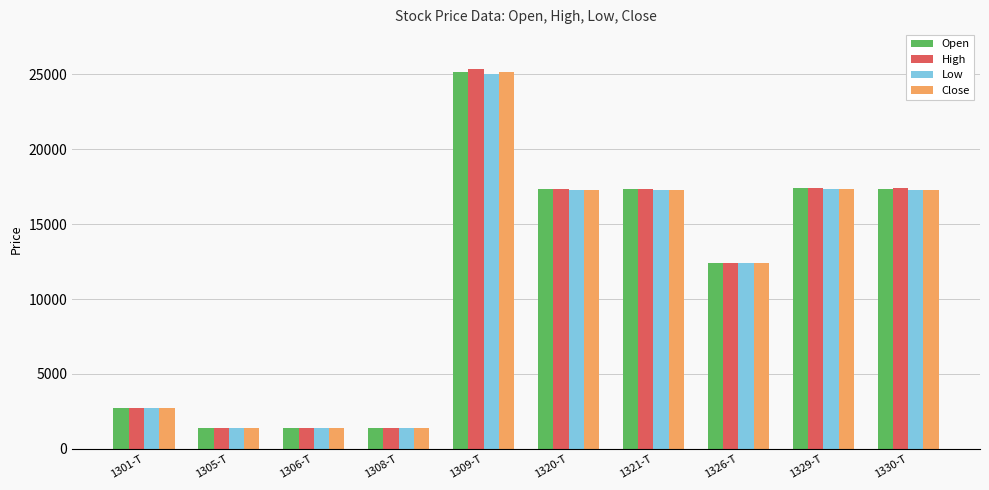

What is the difference between the Close values at 1326-T and 1305-T?

11014